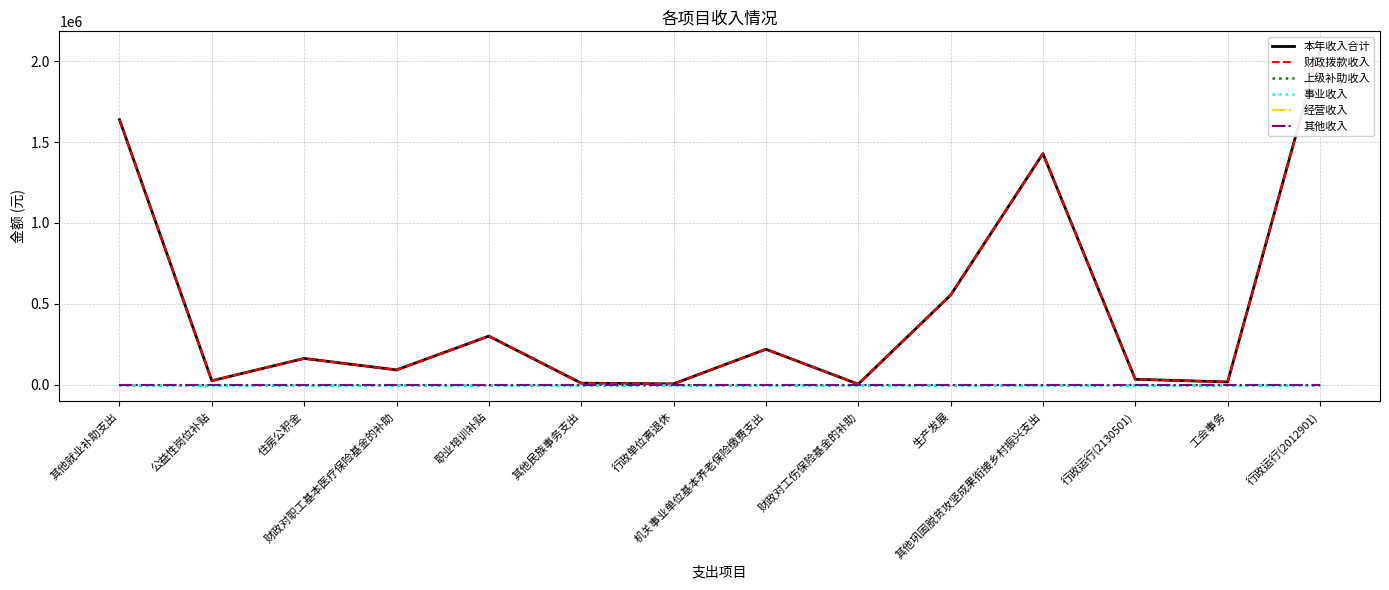

Between 行政运行(2012901) and 工会事务, which is larger?

行政运行(2012901)